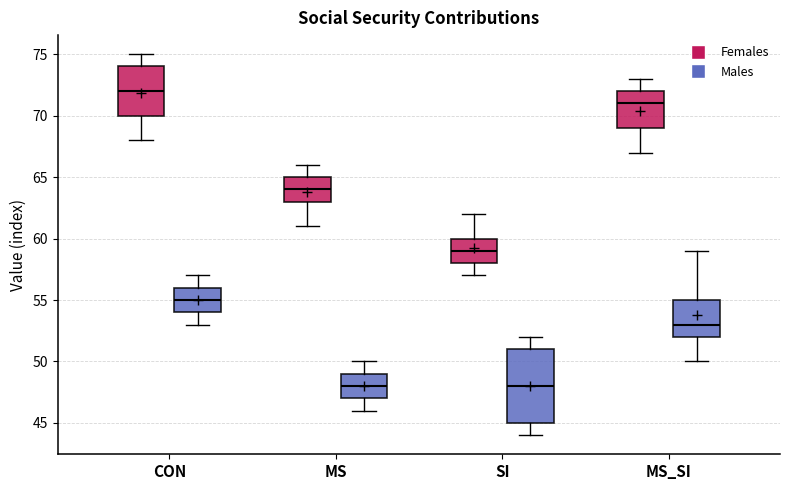

Comparing the boxes themselves (not the whiskers), which one is the tallest?

SI (Males)